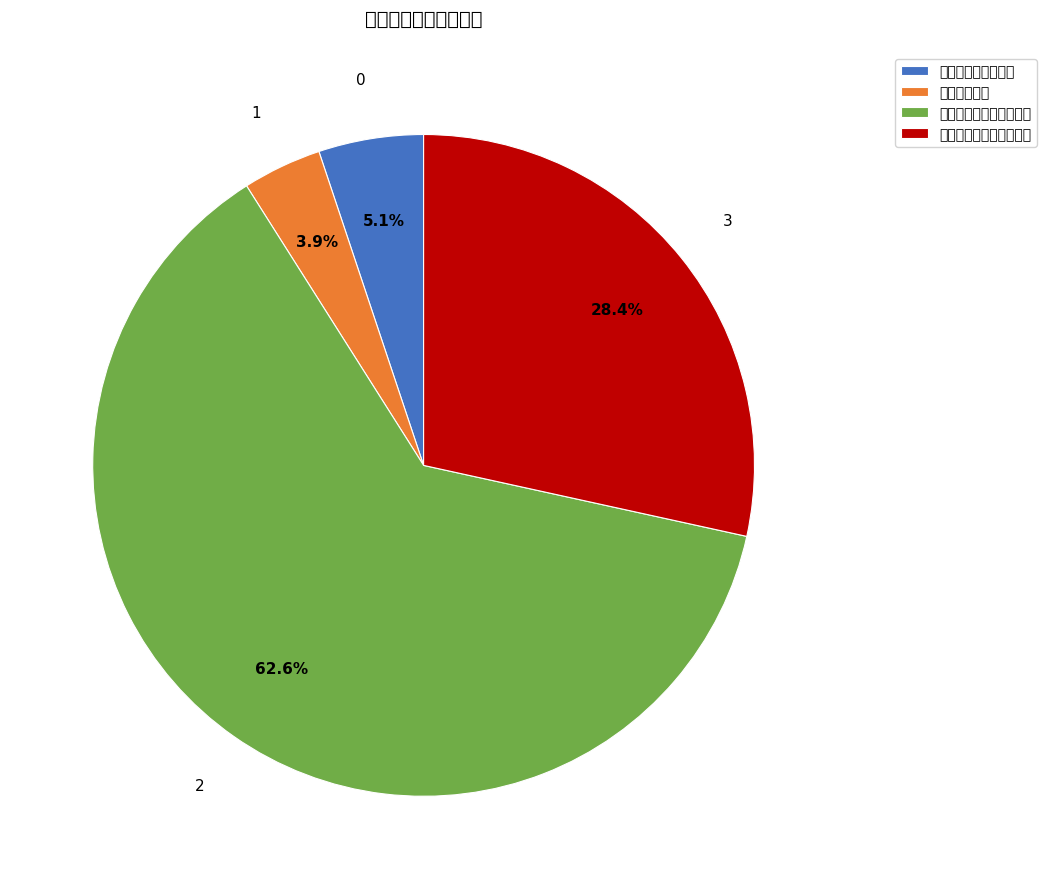

The 自然资源海洋气象等支出 slice represents 63% of the pie. True or false?

True